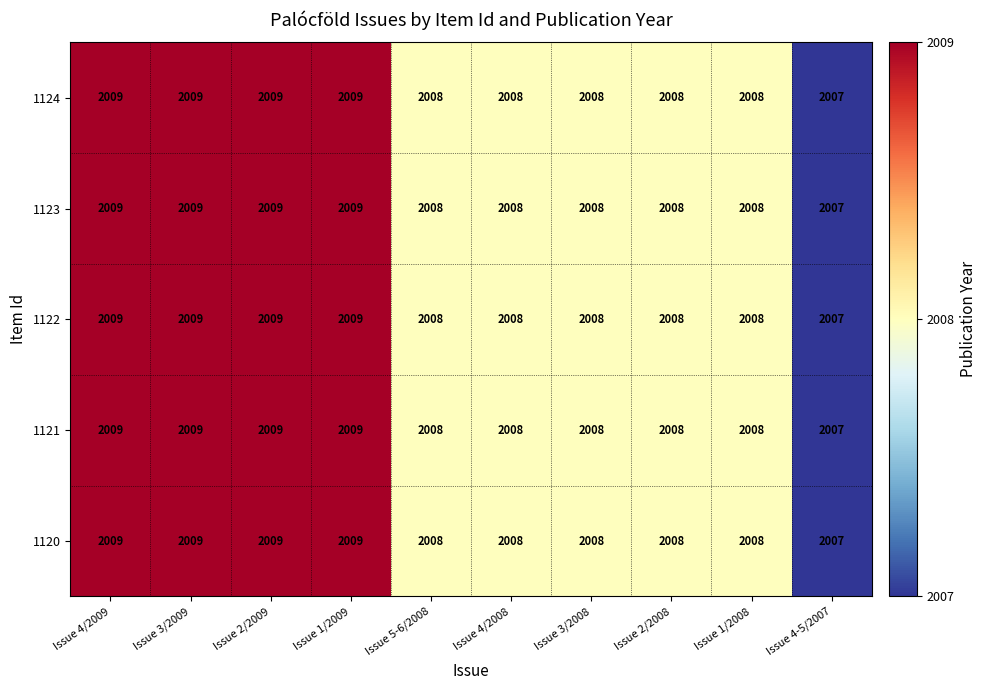

What is the sum of the 1124 values at Issue 3/2008 and Issue 4/2009?

4017